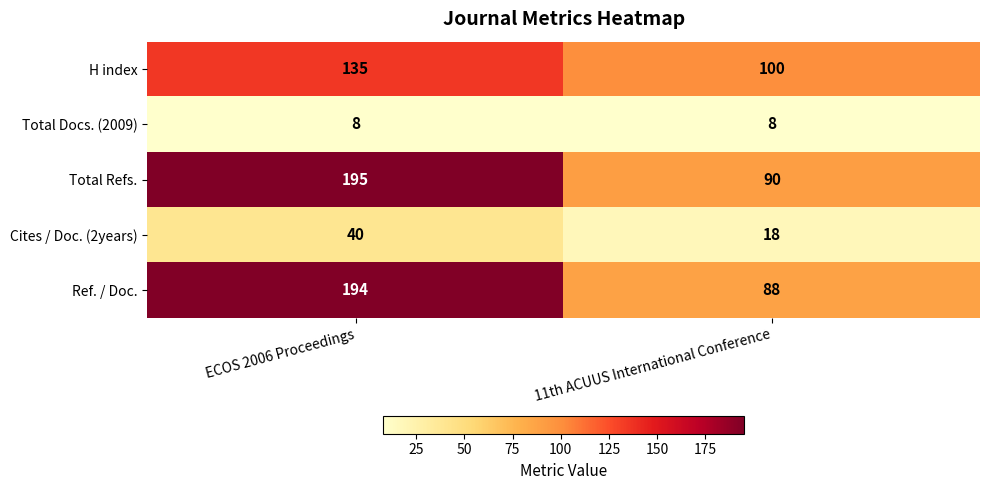

What is the highest value of the H index series?

135